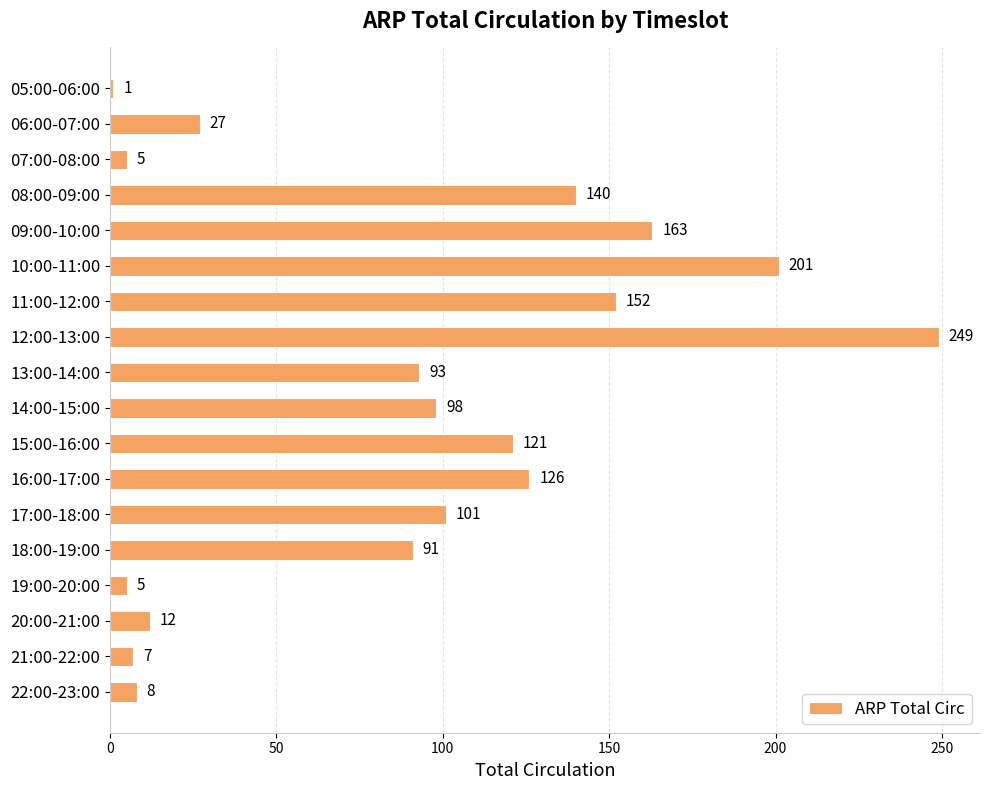

What is the approximate value at 17:00-18:00, to the nearest 10?

100